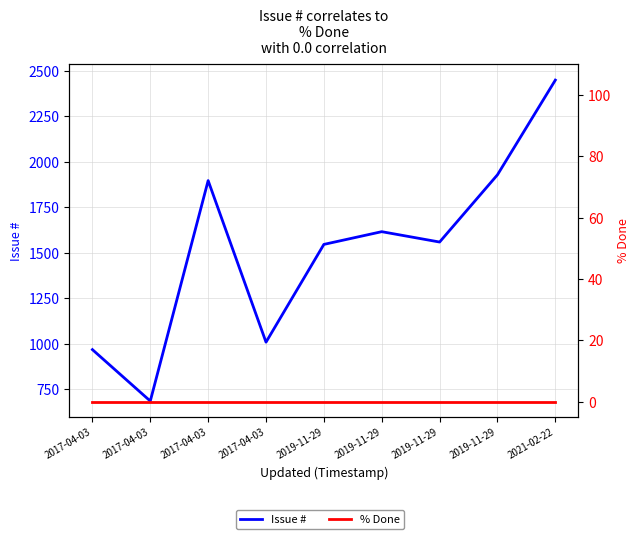

Between 2019-11-29 and 2021-02-22, which is larger?

2021-02-22